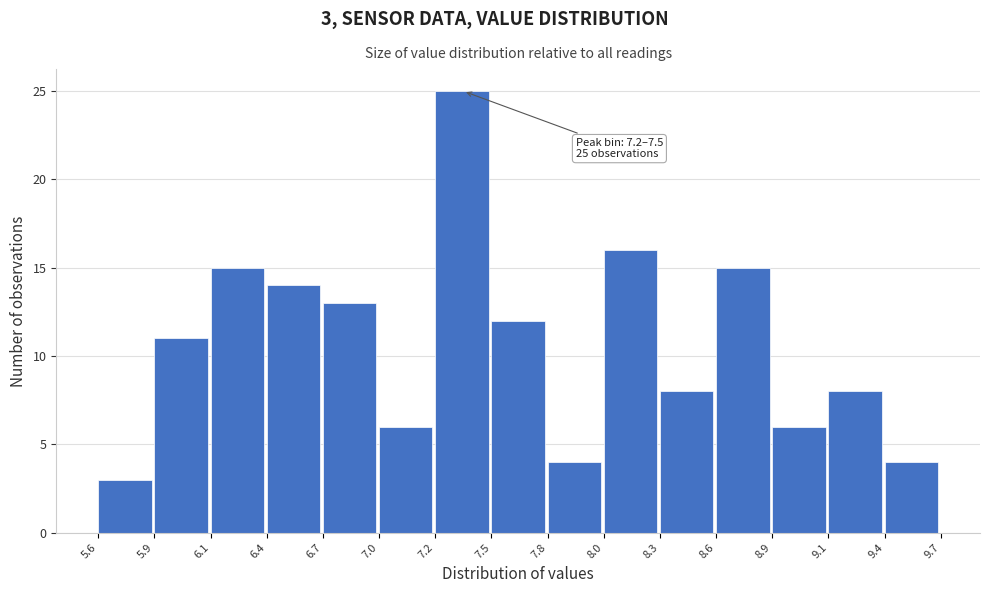

Reading right to left, extract all data points from this chart.

9.4=4	9.1=8	8.9=6	8.6=15	8.3=8	8.0=16	7.8=4	7.5=12	7.2=25	7.0=6	6.7=13	6.4=14	6.1=15	5.9=11	5.6=3